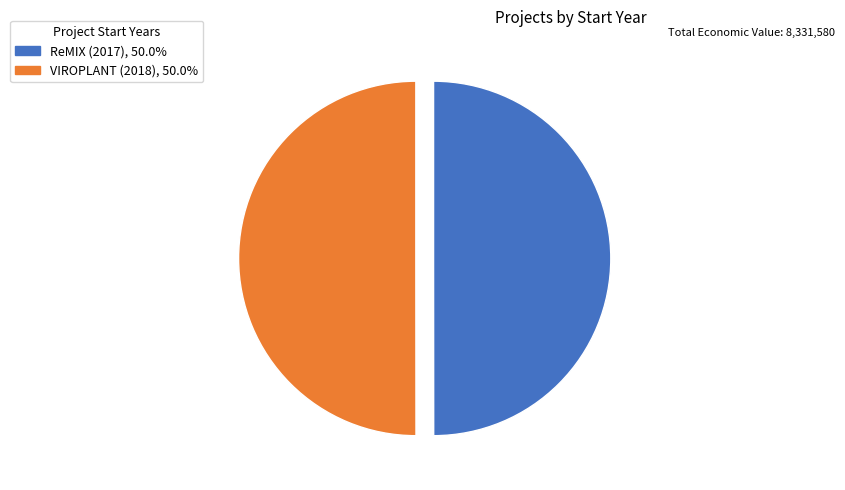

Approximately how many times larger is the value at VIROPLANT (2018) compared to ReMIX (2017)?

1.0